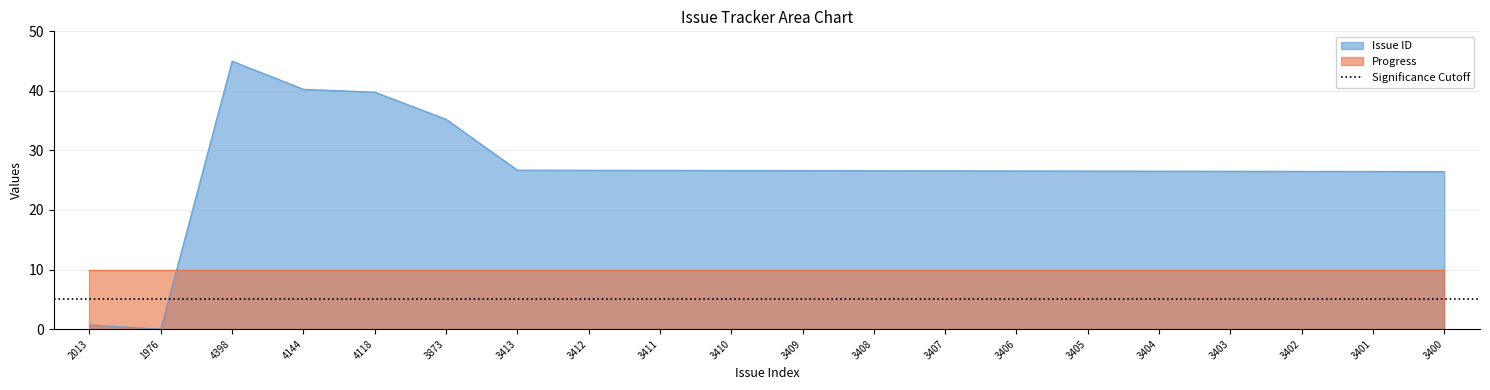

The value at 3411 is 26.7. True or false?

True